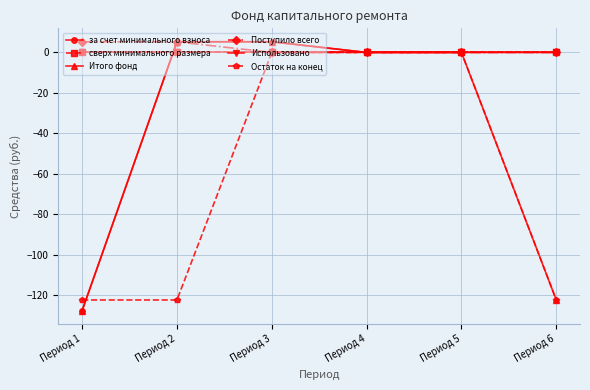

Does the chart have visible grid lines?

Yes